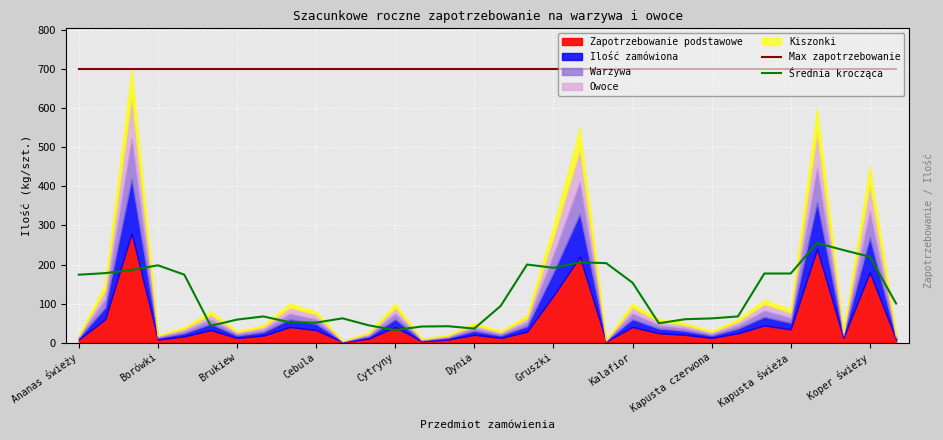

The value of Max zapotrzebowanie at Kapusta świeża is 700.0. True or false?

True